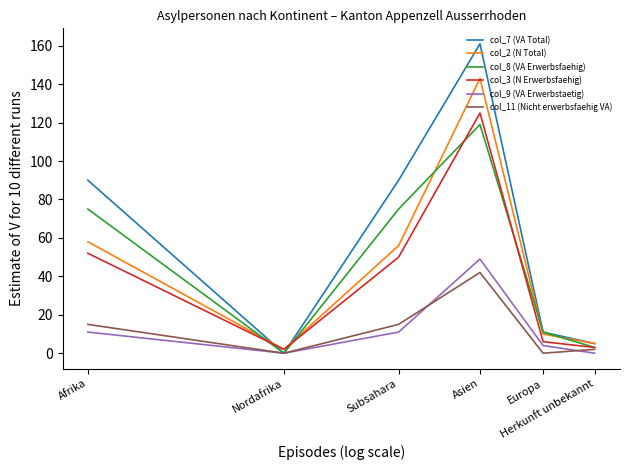

Which series has the widest spread of values?

col_7 (VA Total)